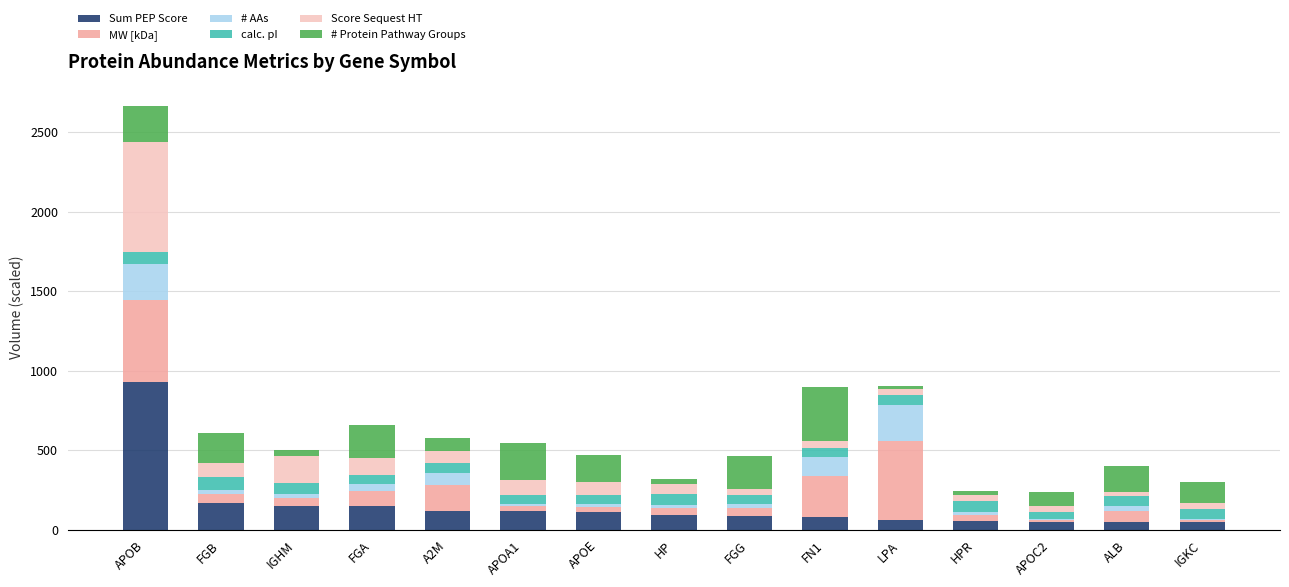

At which category is the sum across all series the highest?

APOB